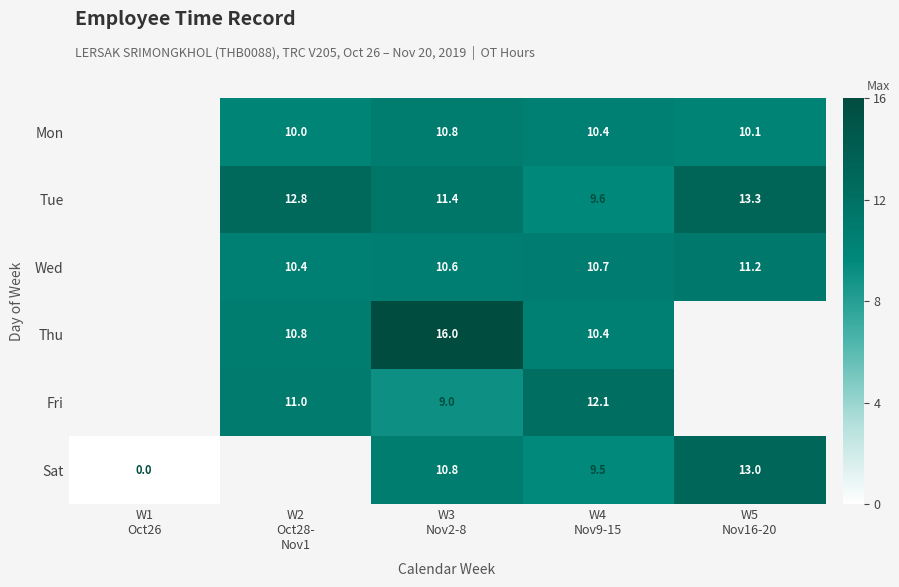

The Tue series shows 12.8 at W2 Oct28- Nov1. True or false?

True